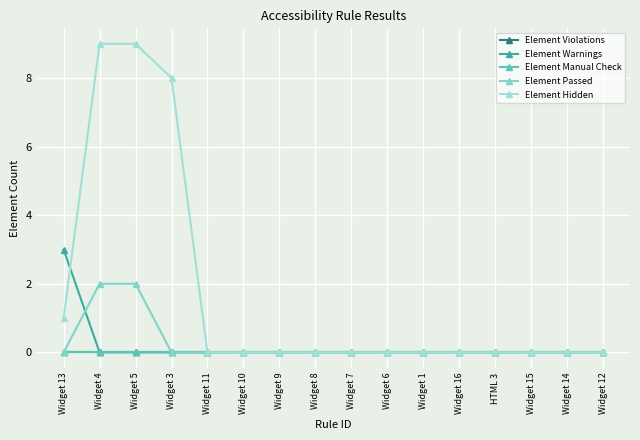

What is the highest value of the Element Hidden series?

9